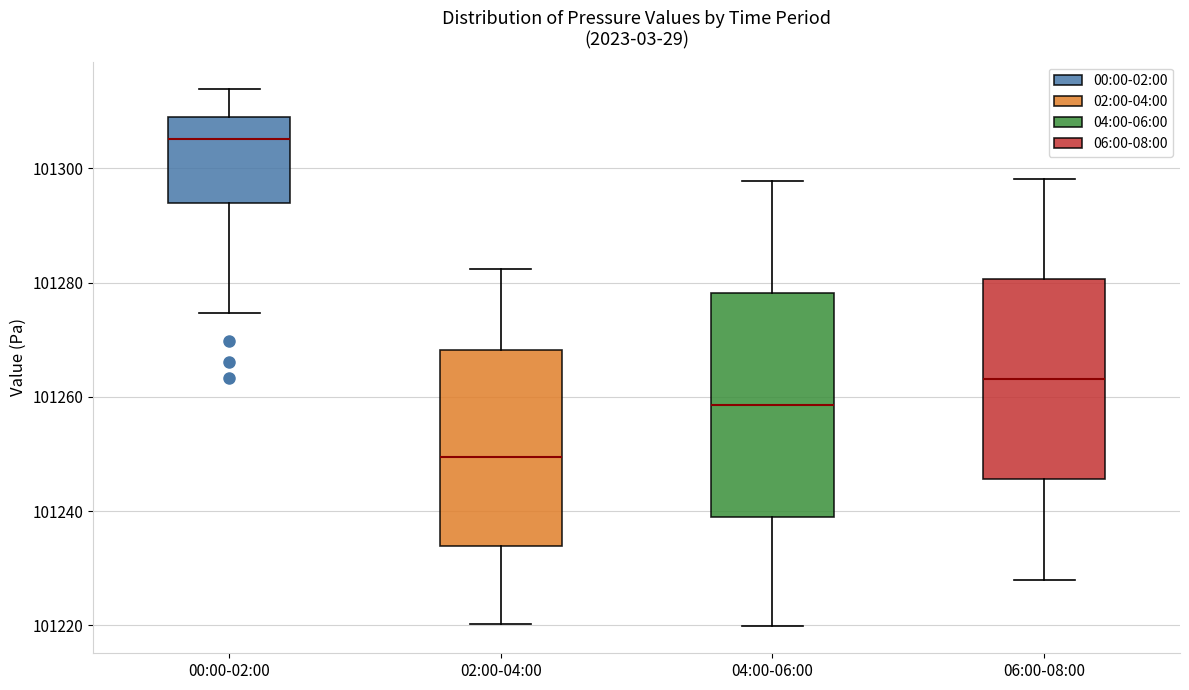

Reading left to right, read every box against the y-axis: the position of its median line, the range the box covers, and the ends of its whiskers. The values are not printed on the chart, so give them approximately, as read against the axis.

00:00-02:00: median 101306, box 101294 to 101308, whiskers 101274 to 101314
02:00-04:00: median 101250, box 101234 to 101268, whiskers 101220 to 101282
04:00-06:00: median 101258, box 101240 to 101278, whiskers 101220 to 101298
06:00-08:00: median 101264, box 101246 to 101280, whiskers 101228 to 101298